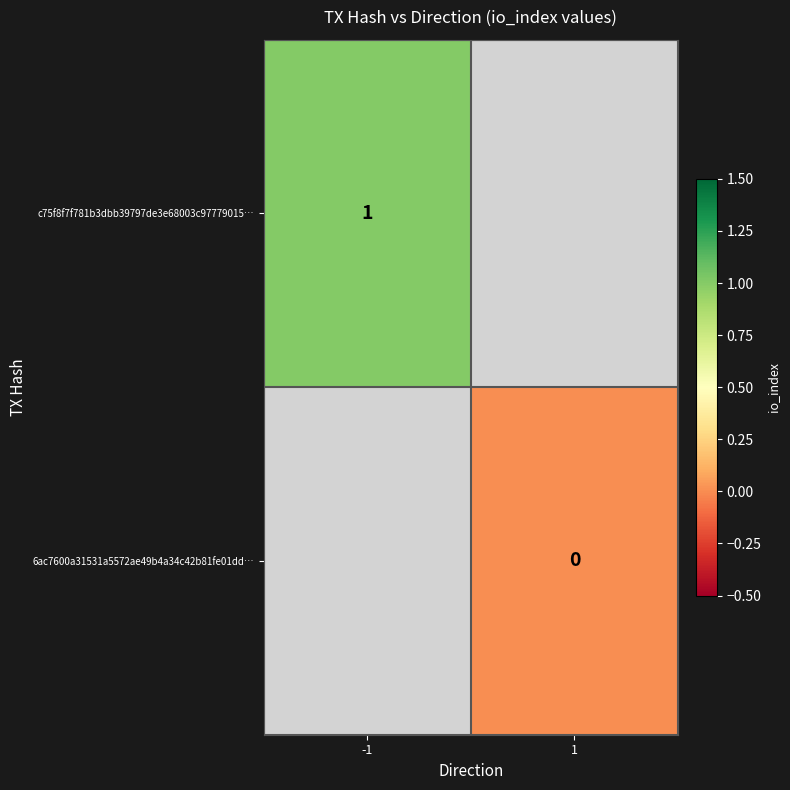

Is the value of 6ac7600a31531a5572ae49b4a34c42b81fe01dd… at 1 greater than the value of c75f8f7f781b3dbb39797de3e68003c97779015… at -1?

No